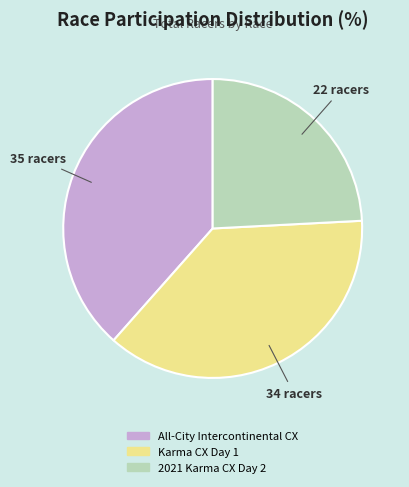

Is there a majority slice in this chart?

No